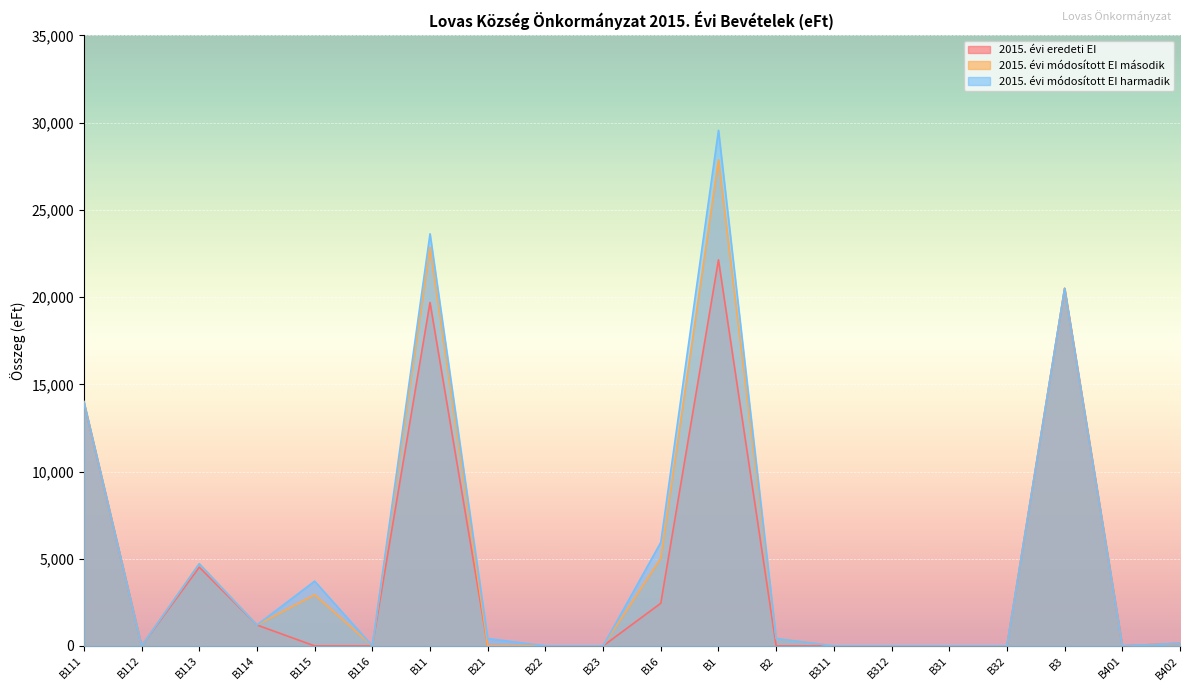

Does the chart display data point markers on the line(s)?

No